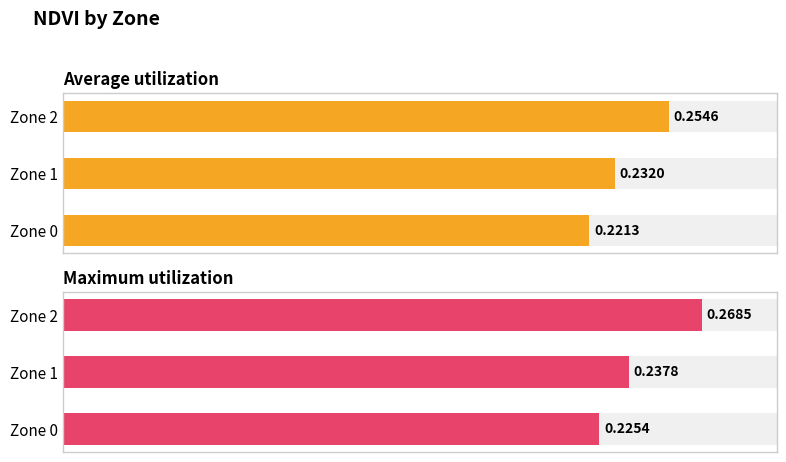

Count the number of data series in this chart.

2